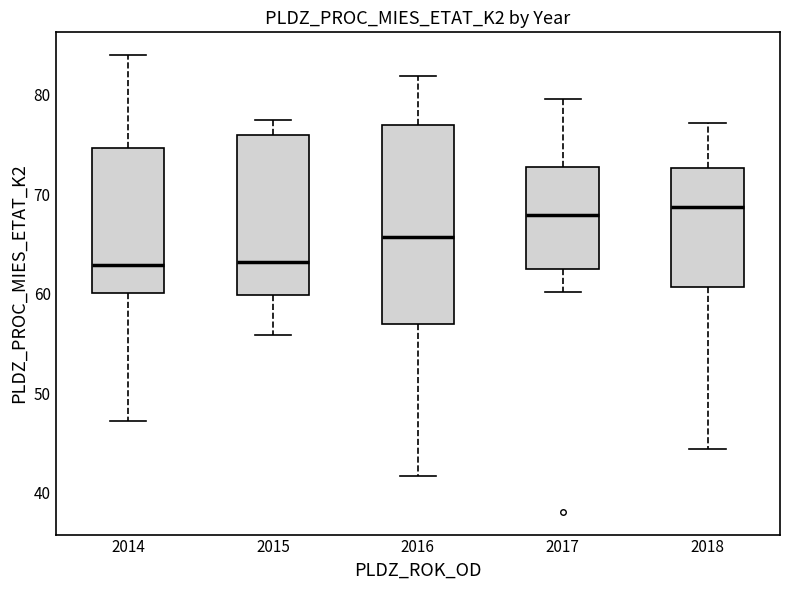

Where does the median line of the box at x = 2015 sit on the y-axis? The values are not printed on the chart, so give them approximately, as read against the axis.

63